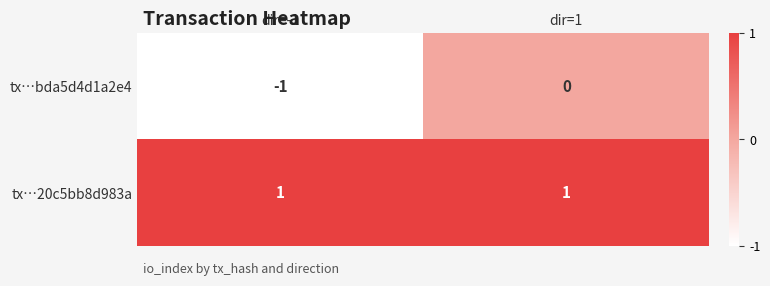

List the series in order of their peak value, highest first.

tx…20c5bb8d983a, tx…bda5d4d1a2e4